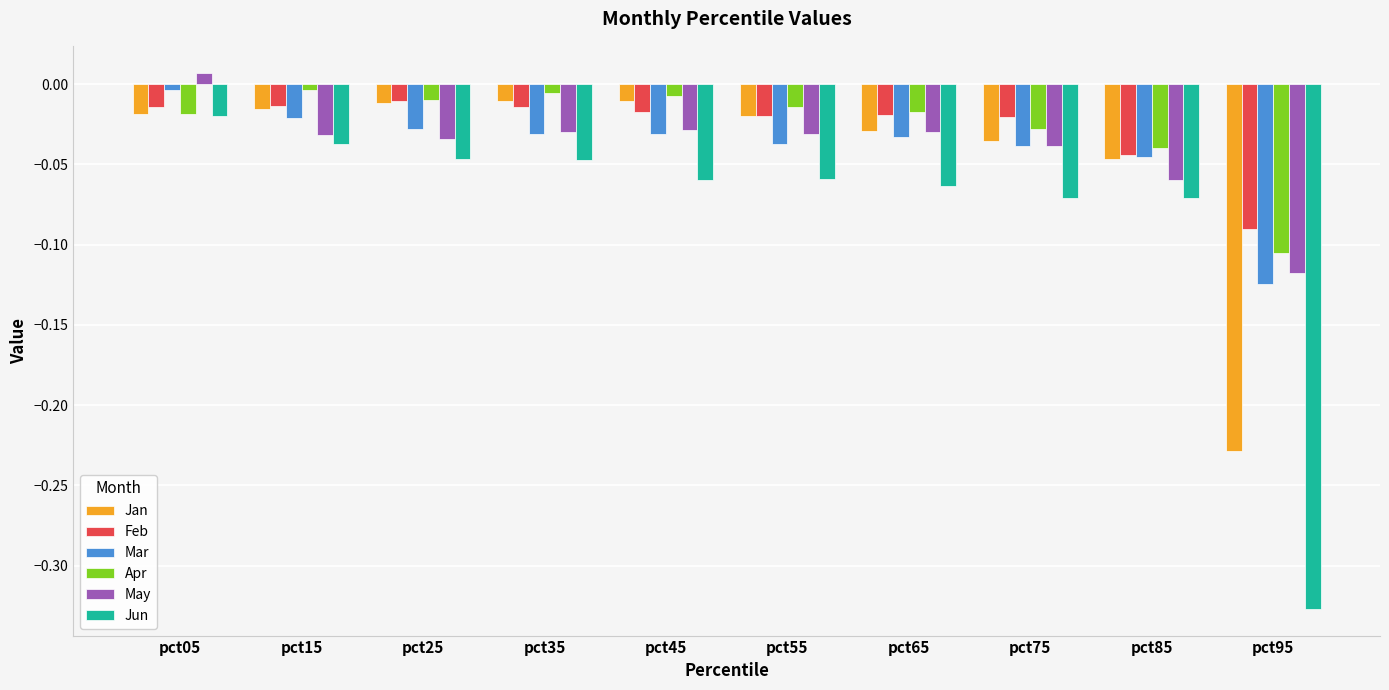

The value of Jun at pct05 is -0.0. True or false?

True